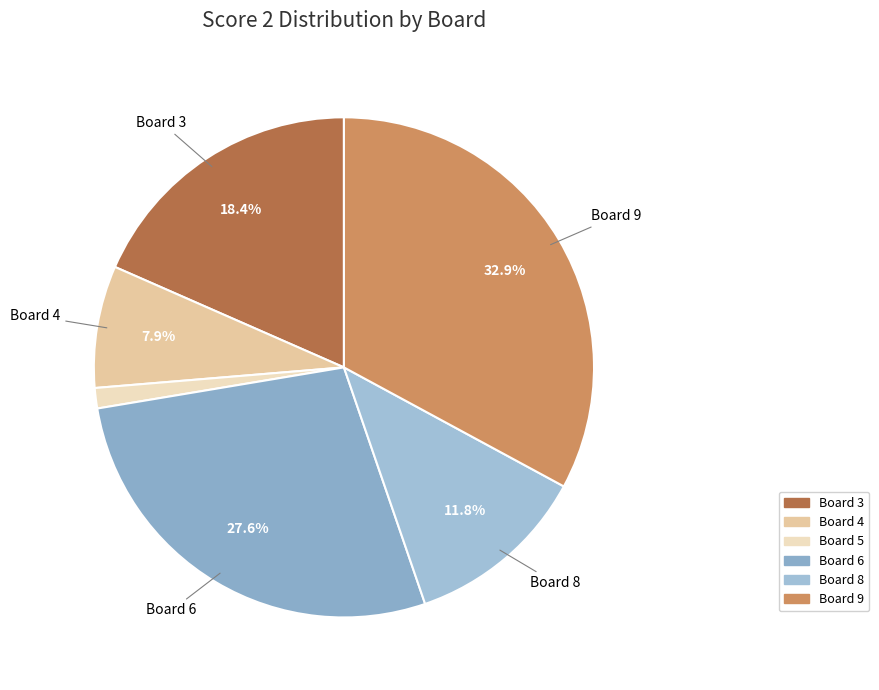

To the nearest percent, what is the average slice percentage?

17%